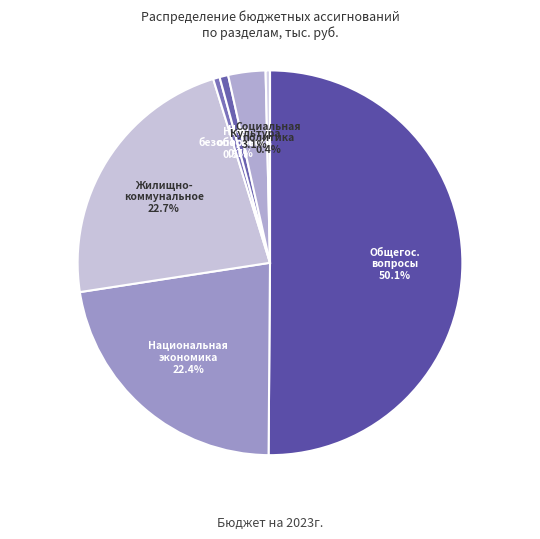

What is the majority slice?

Общегос. вопросы